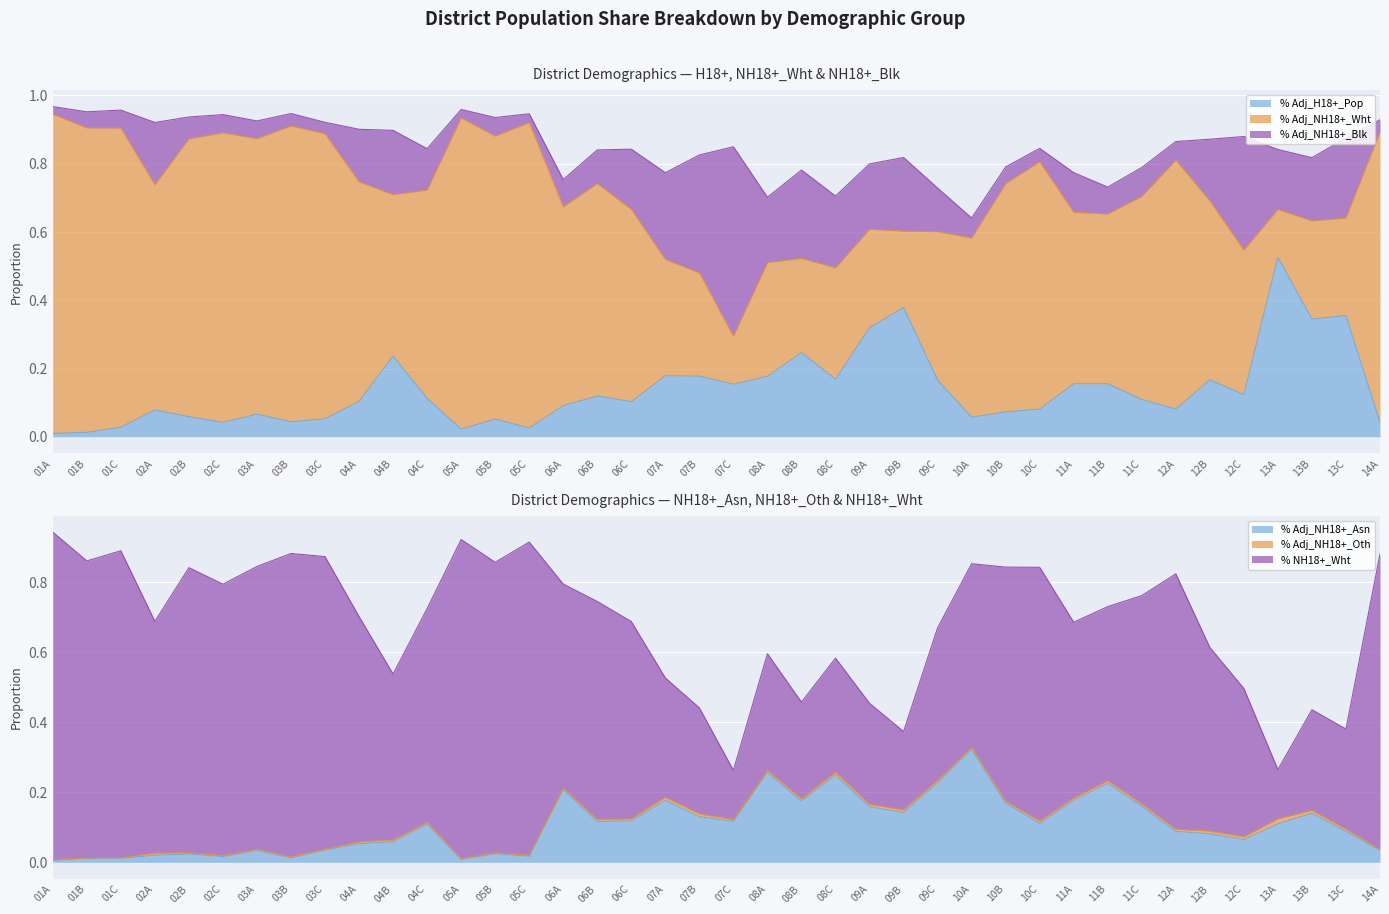

Which has a higher value, 05A or 13A?

13A